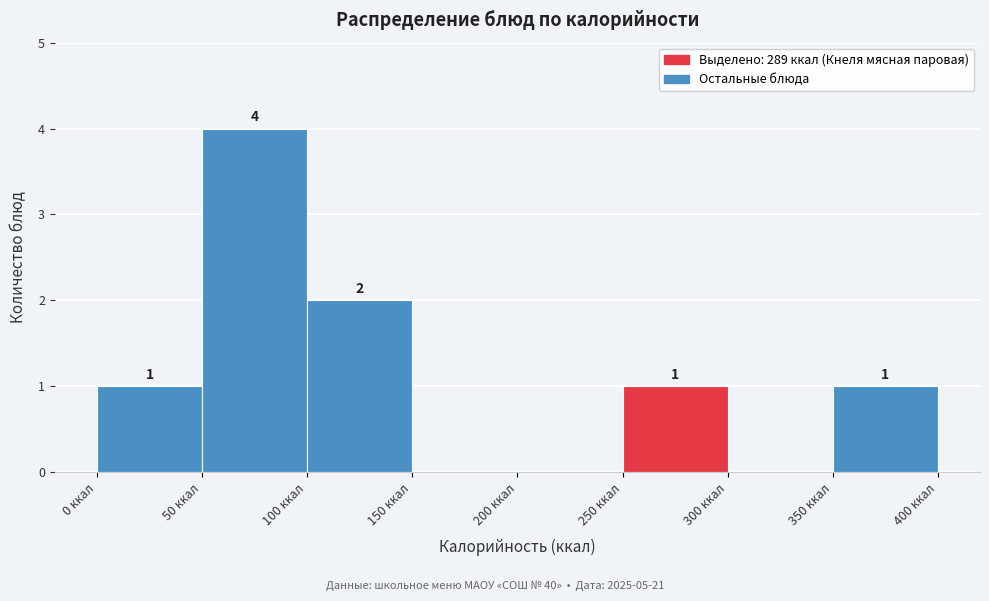

Over which range of the x-axis is the bar tallest?

50 to 100